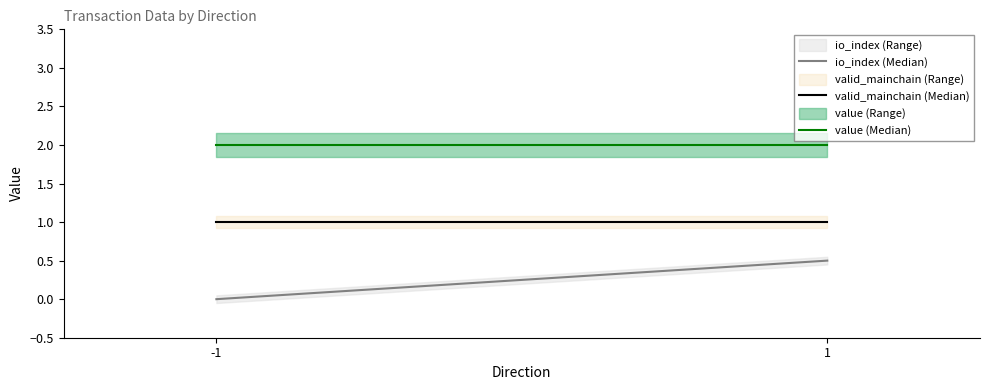

What is the greatest value displayed?

2.0